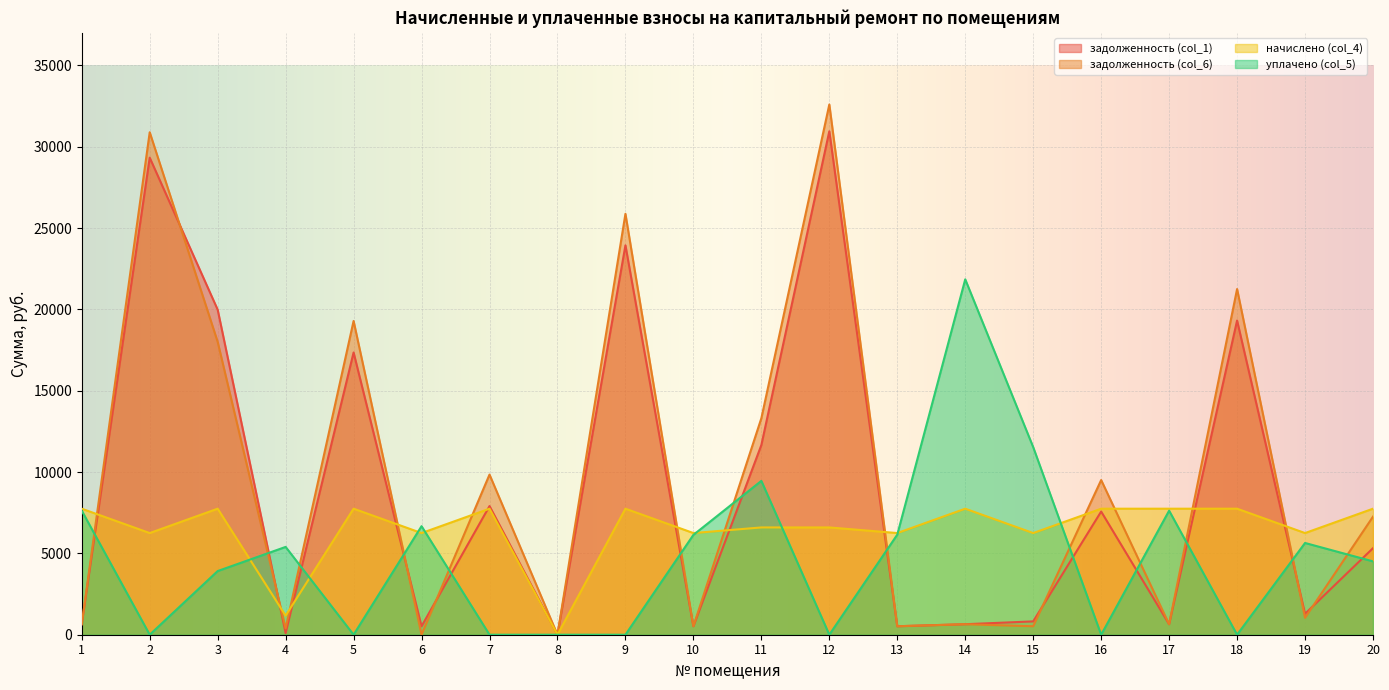

At which category does начислено (col_4) reach its first local peak?

3